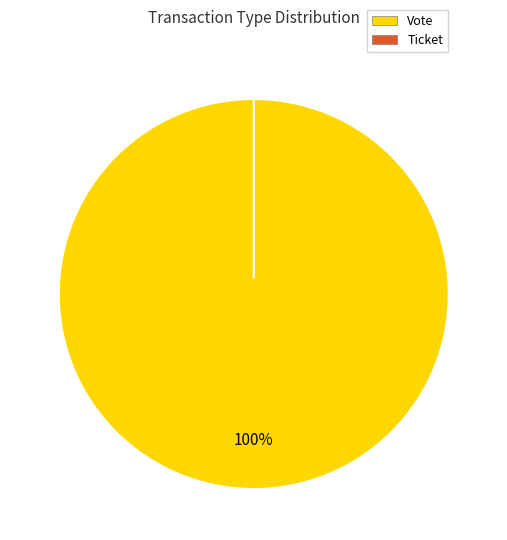

The Ticket slice represents 14% of the pie. True or false?

False